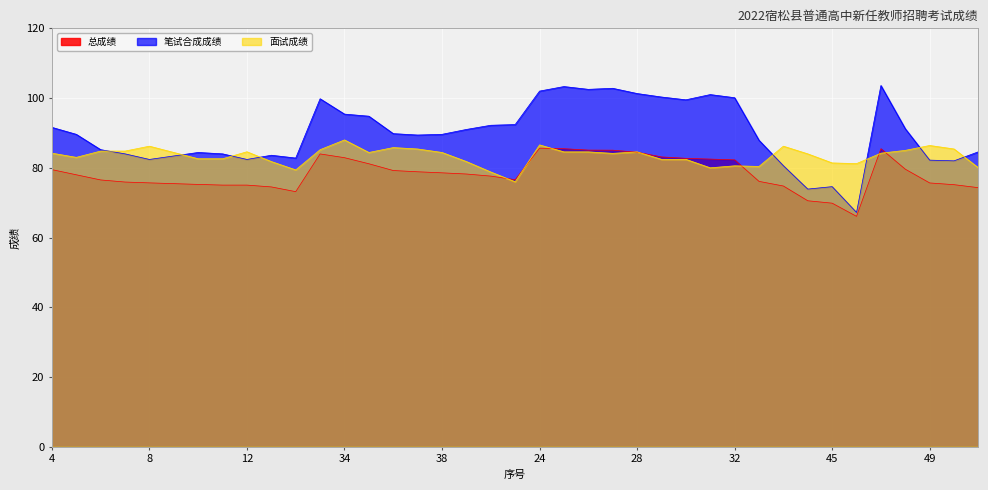

List the series in order of their peak value, lowest first.

总成绩, 面试成绩, 笔试合成成绩